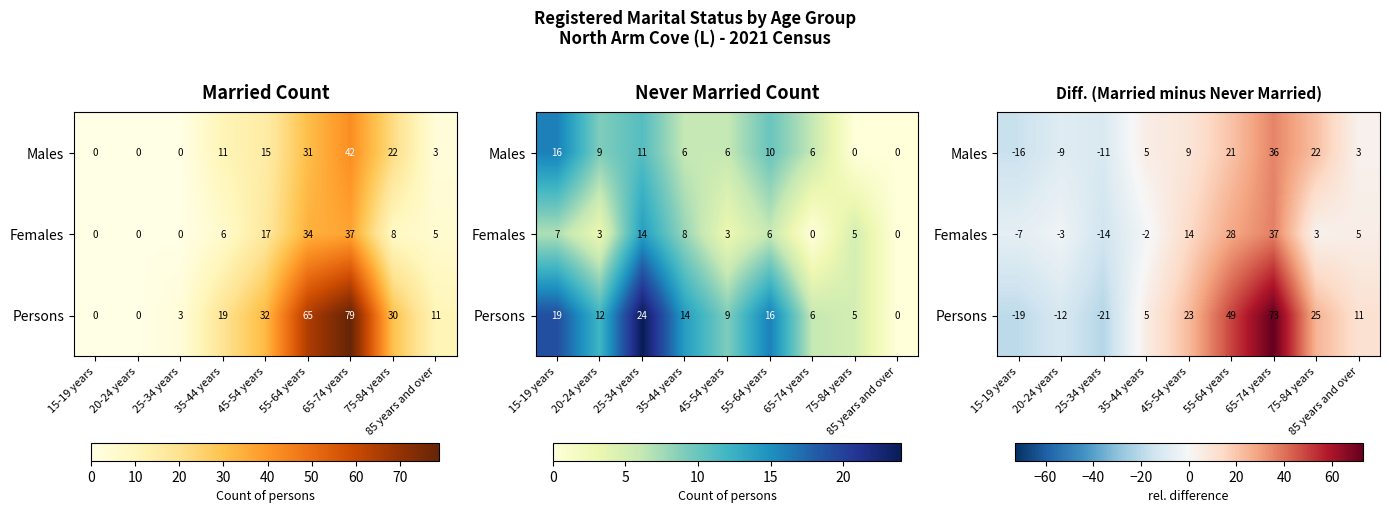

What is the difference between the highest and lowest values at 65-74 years?

37